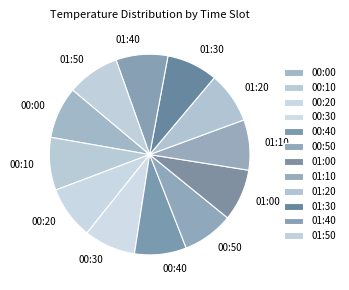

Combined, do 01:20 and 00:50 account for over 50%?

No